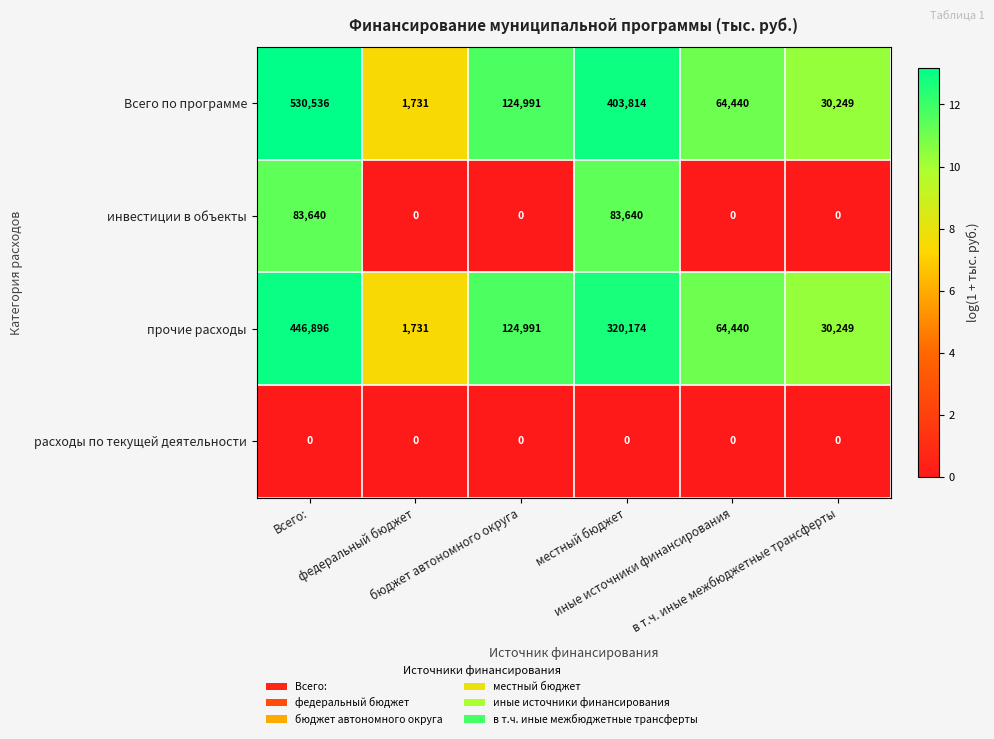

What is the difference between the maximum and minimum values in the инвестиции в объекты series?

83640